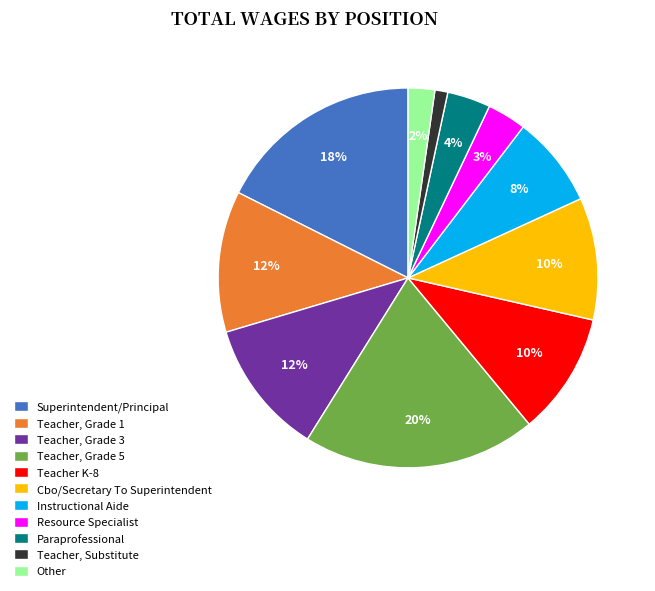

Is it true that Instructional Aide is 8% of the pie?

True